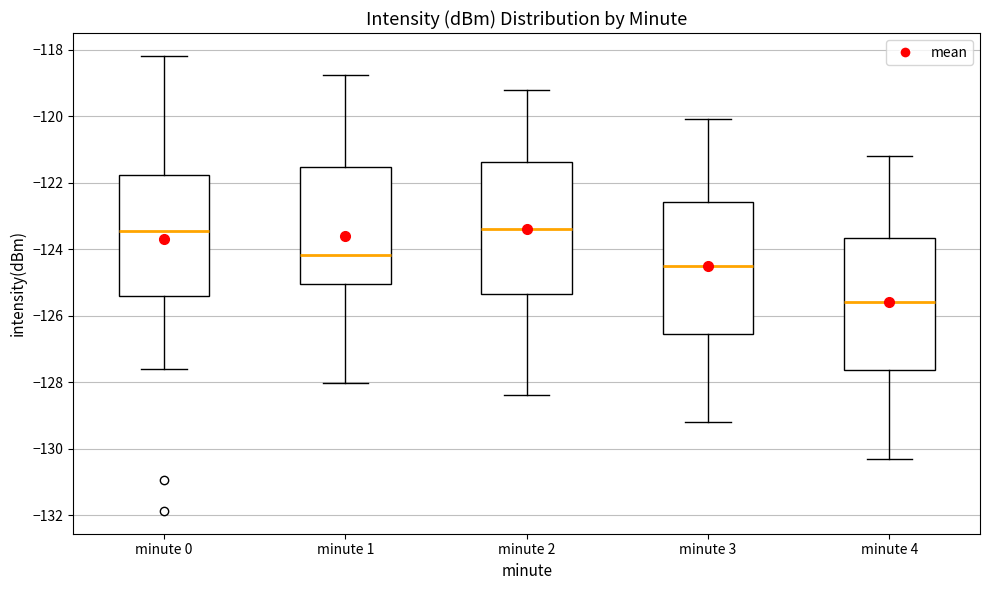

Where does the lower whisker of the box for minute 1 end on the y-axis? The values are not printed on the chart, so give them approximately, as read against the axis.

-128.0